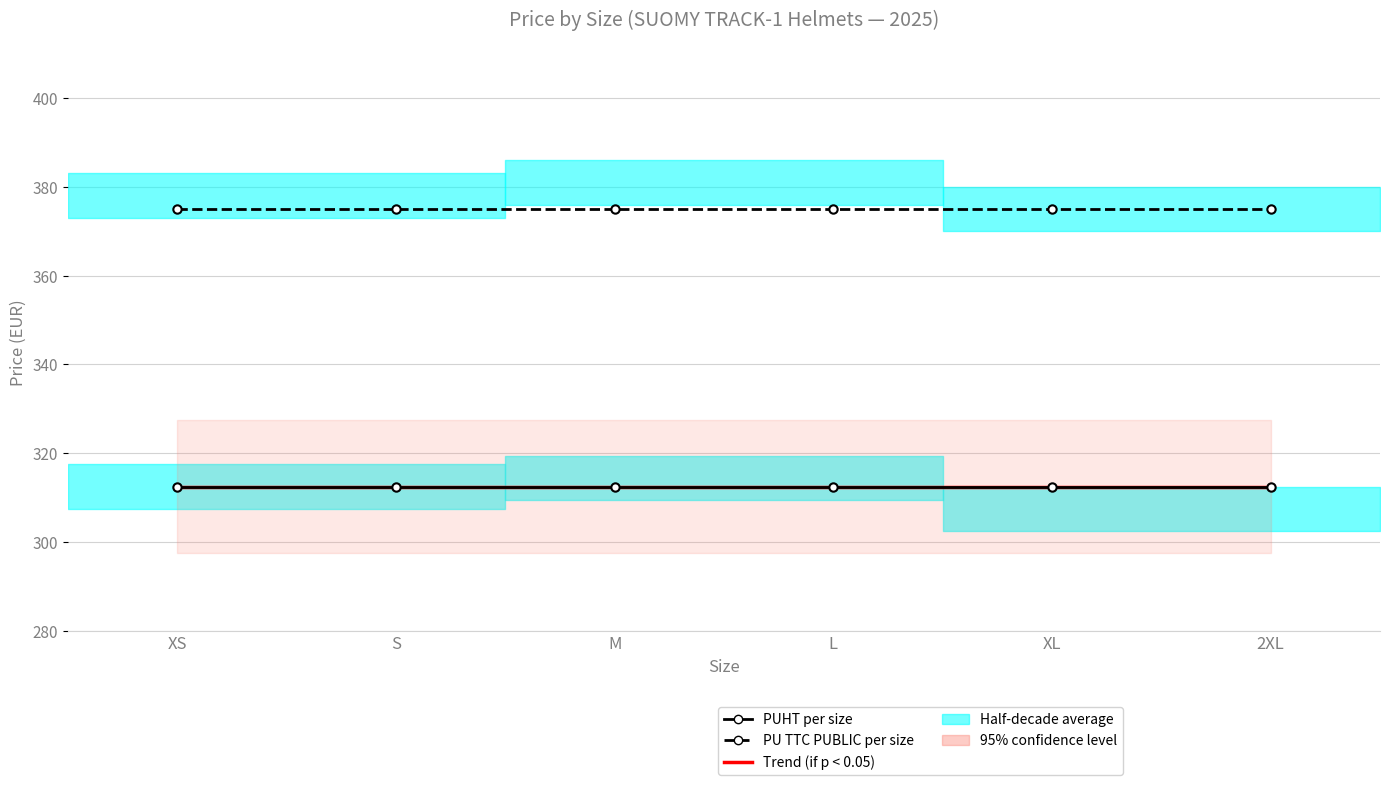

What is the spread (max minus min) of values at XL?

62.5